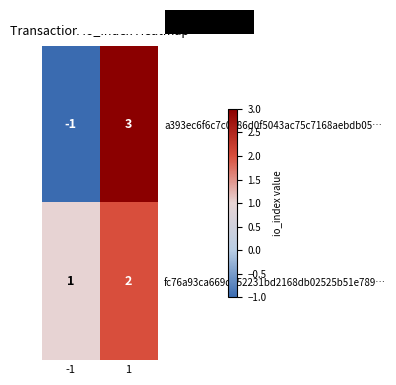

True or false: fc76a93ca669d352231bd2168db02525b51e789… has a value of 2 at -1.

False